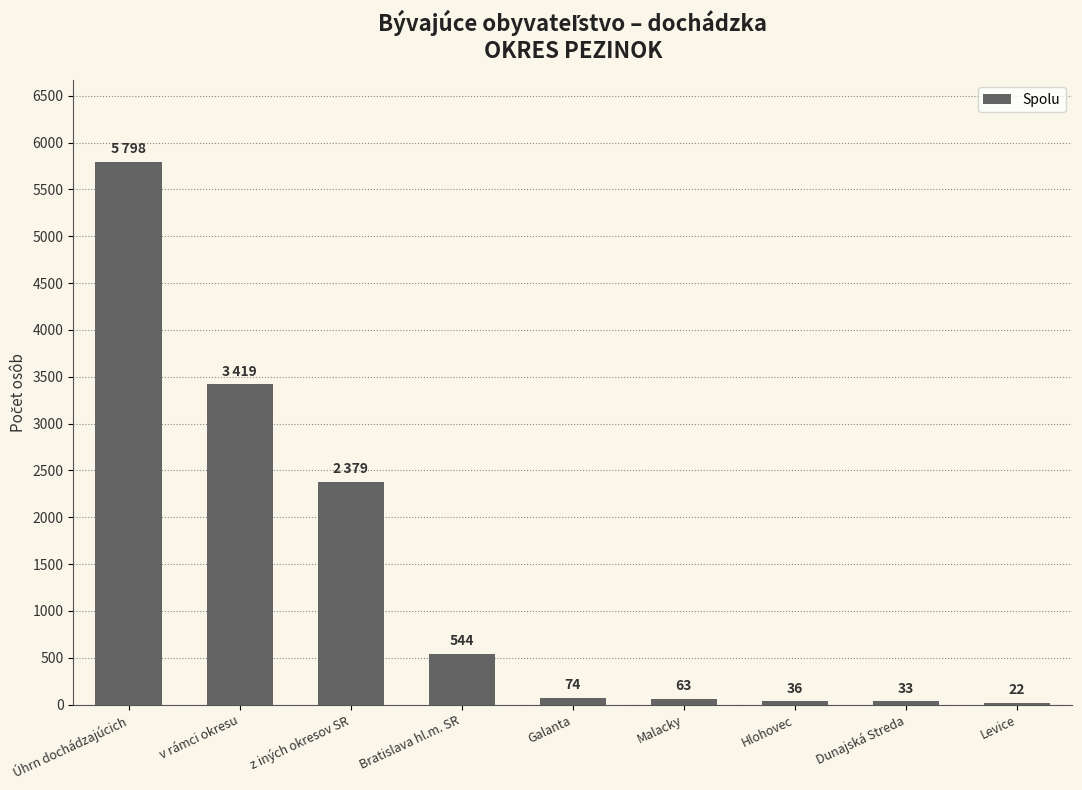

What is the difference between the maximum and minimum values?

5776